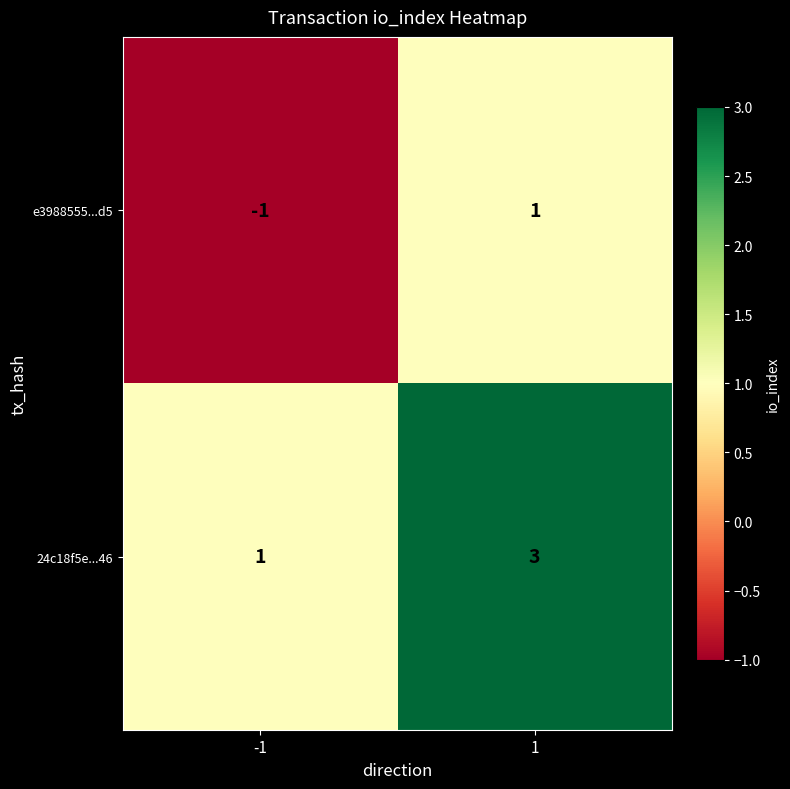

List the series in order of their peak value, lowest first.

e3988555...d5, 24c18f5e...46